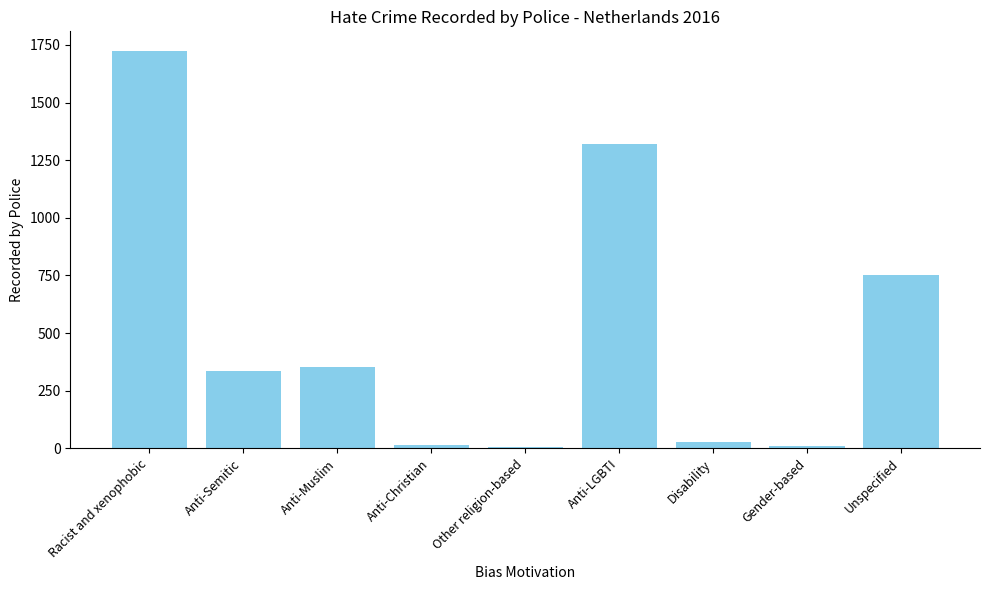

What is the label of the 2nd bar from the right?

Gender-based